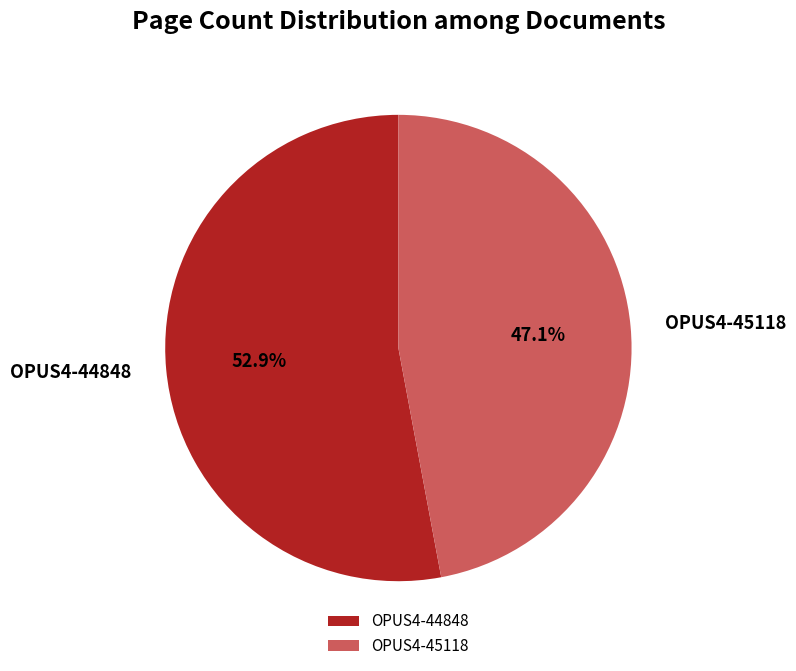

What is the ratio of the value at OPUS4-45118 to the value at OPUS4-44848?

0.9